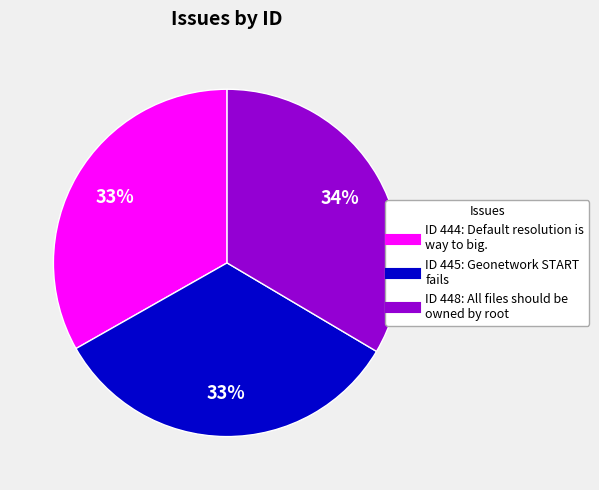

To the nearest percent, what is the average slice percentage?

33%